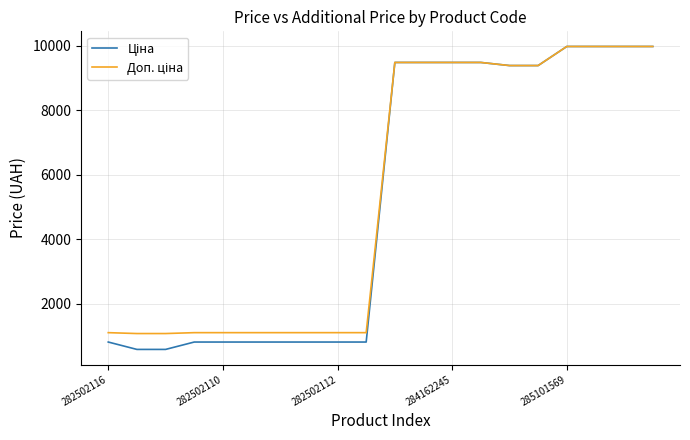

What is the greatest value displayed?

9975.0